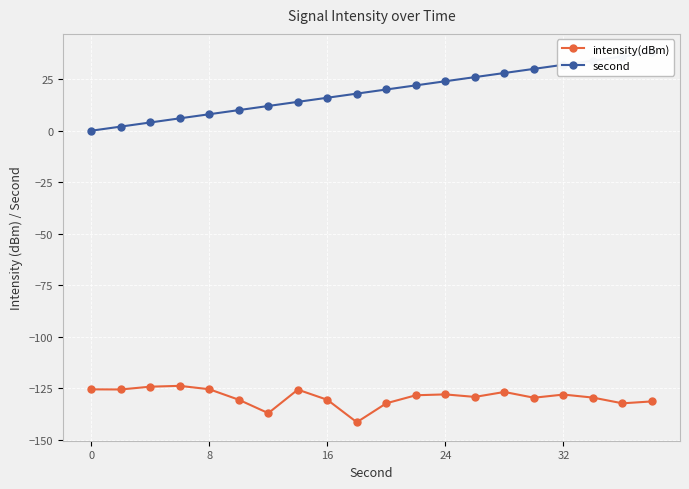

How many lines are shown in the chart?

2